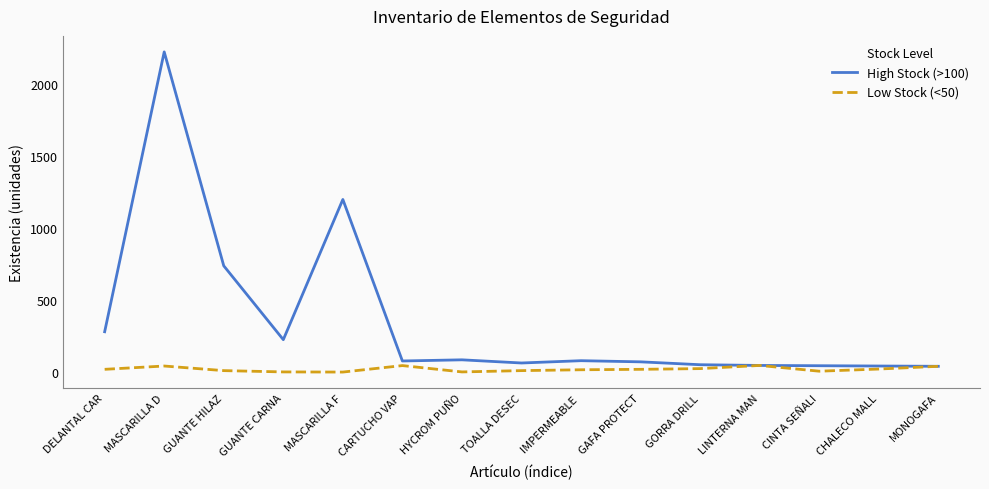

Which series has the widest spread of values?

High Stock (>100)